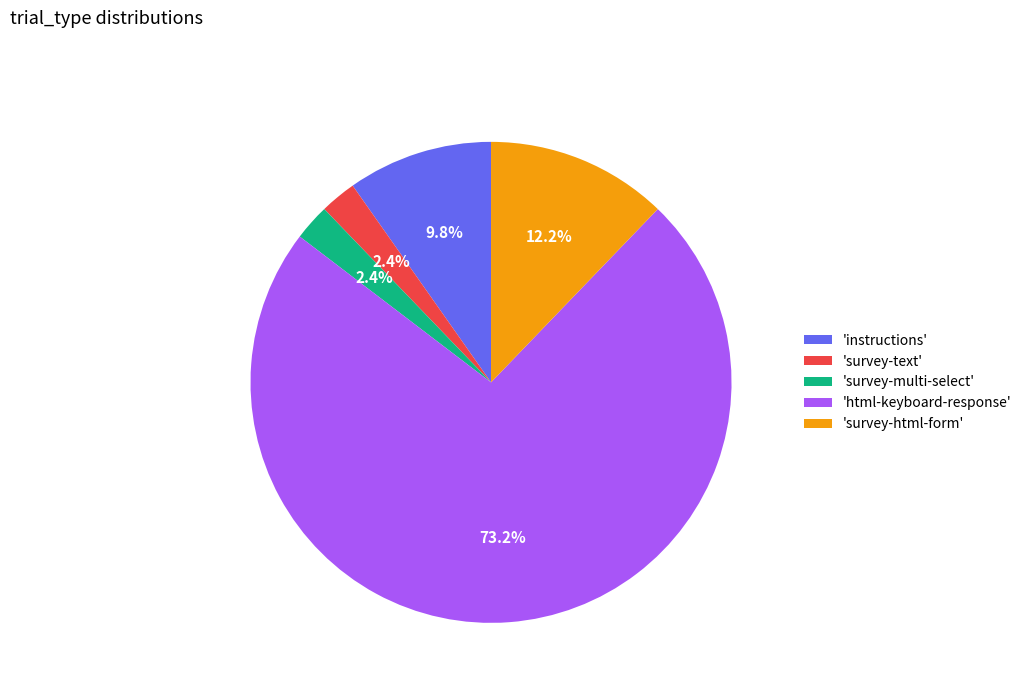

Is there any slice that represents more than half of the pie?

Yes